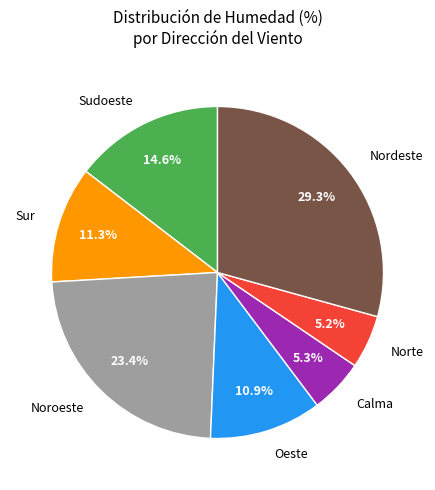

What portion of the pie excludes Sudoeste?

85.4%